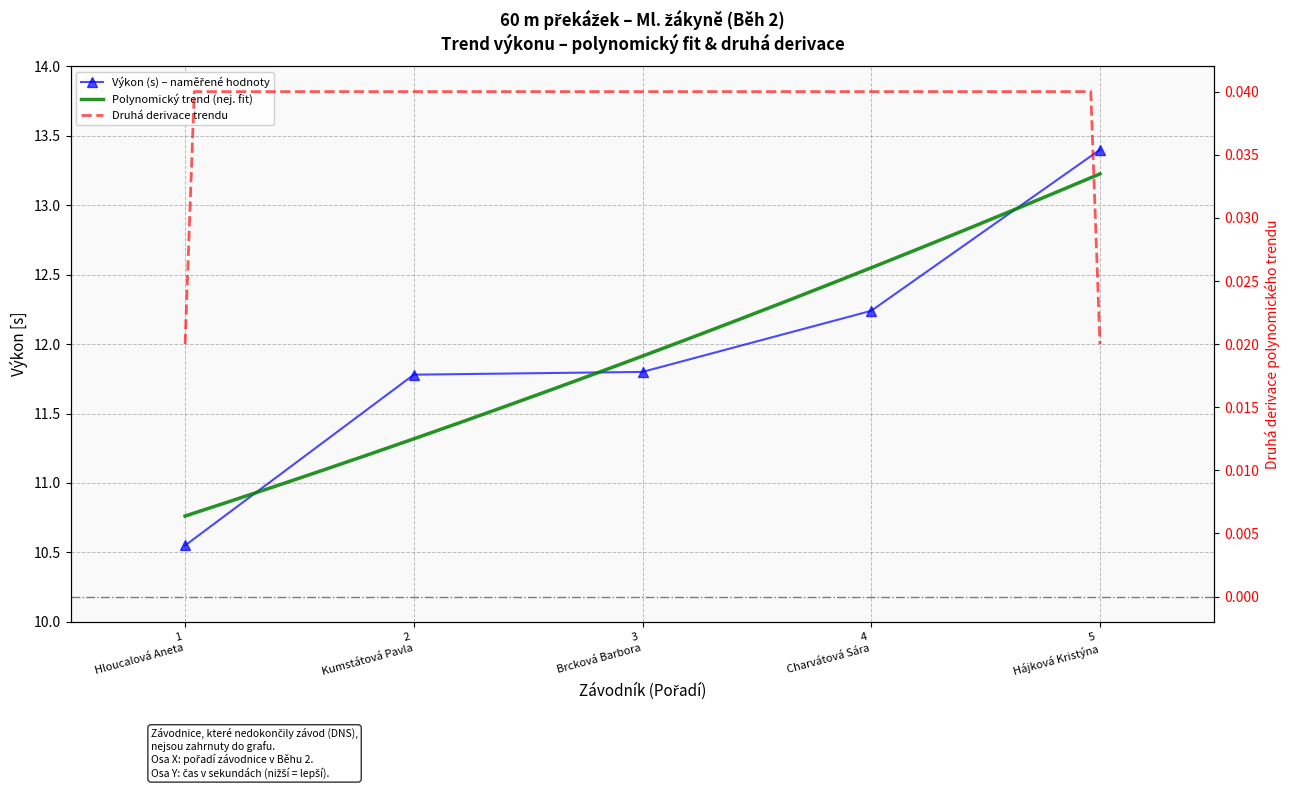

True or false: the data has more than 1 interior local peaks.

False